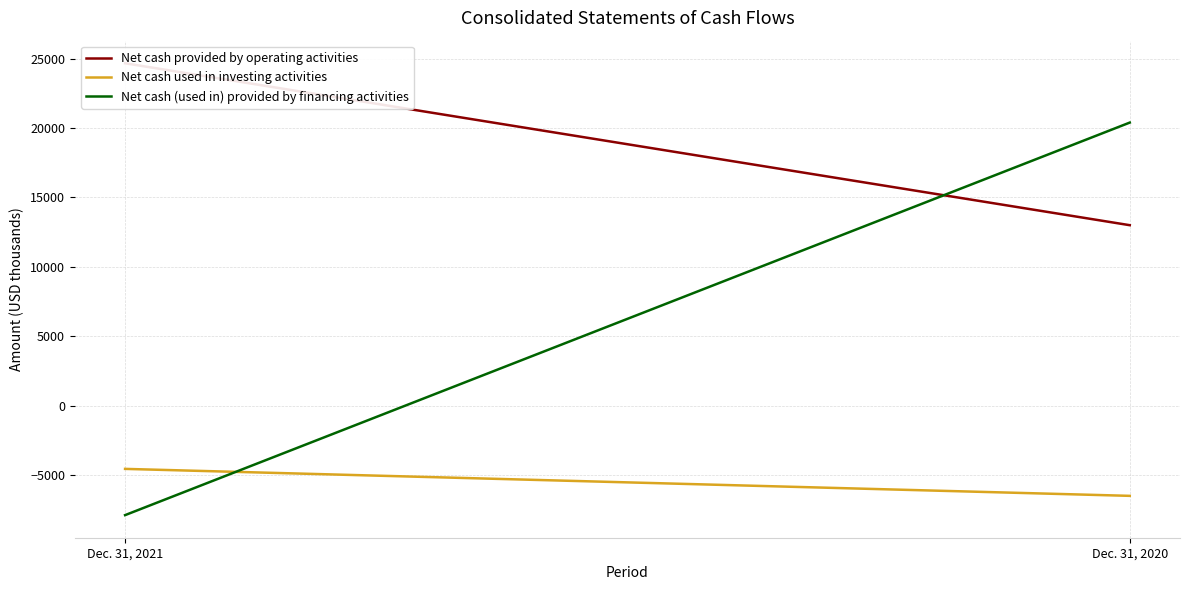

At which label does Net cash provided by operating activities reach its peak?

Dec. 31, 2021